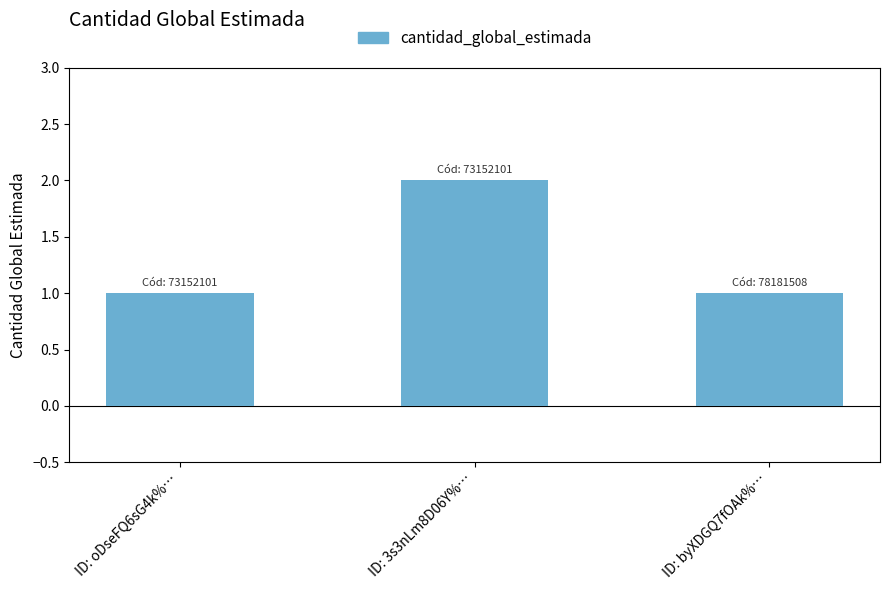

Is it true that the value at ID: 3s3nLm8D06Y%… is 1?

False